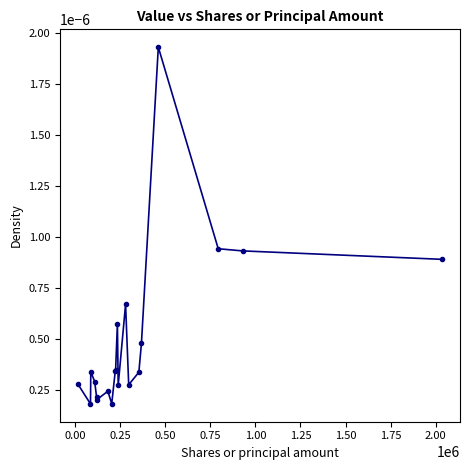

True or false: there are more than 1 points higher than both neighbors.

True